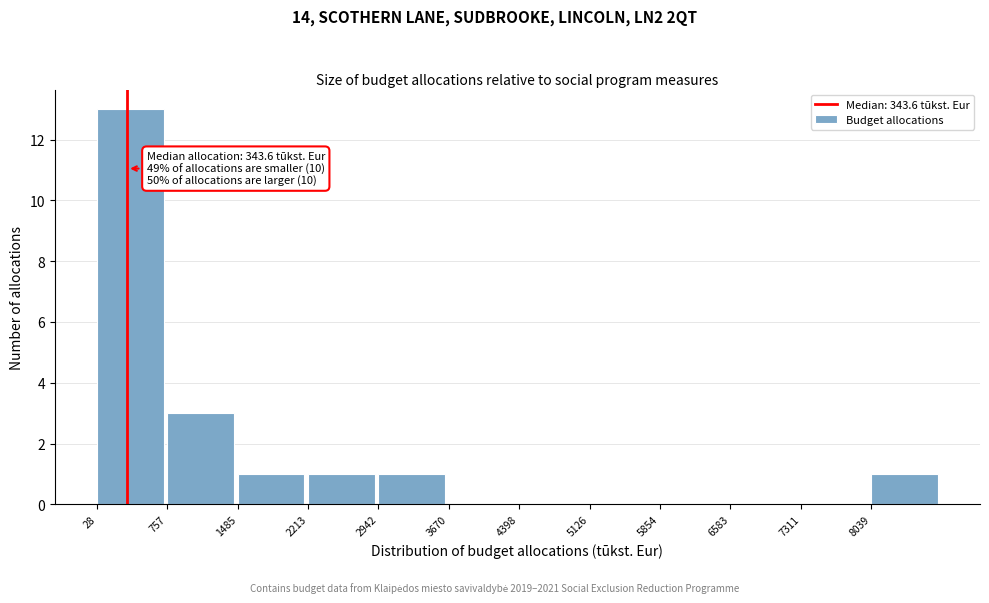

Which range on the x-axis has the tallest bar?

0 to 800